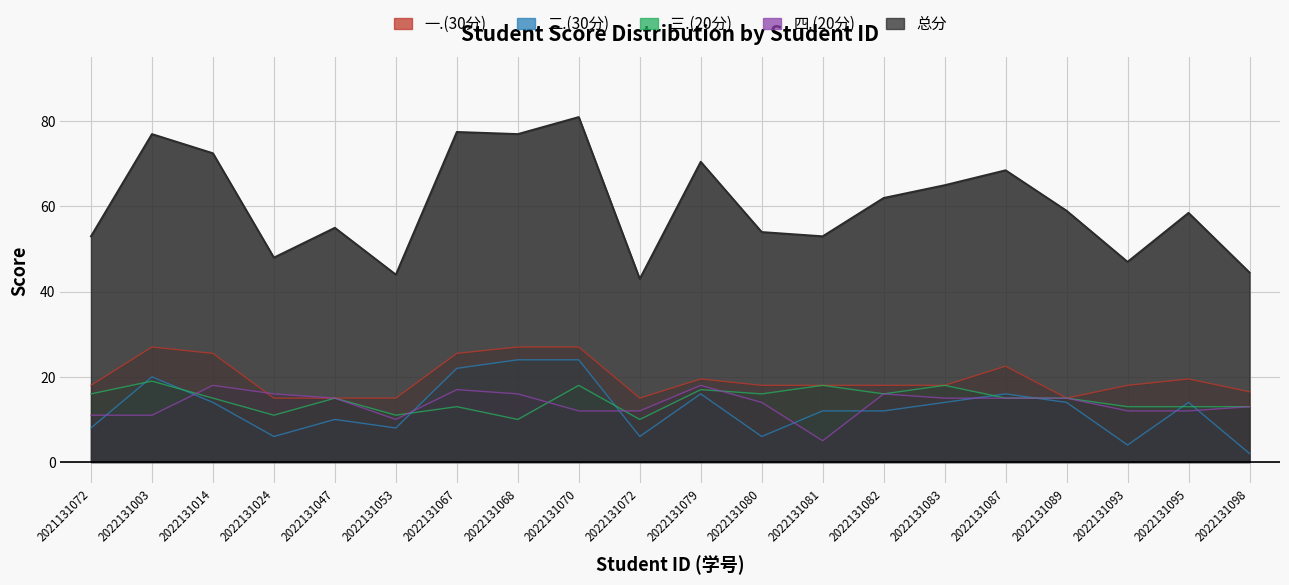

Which has a higher value, 2022131081 or 2022131067?

2022131067